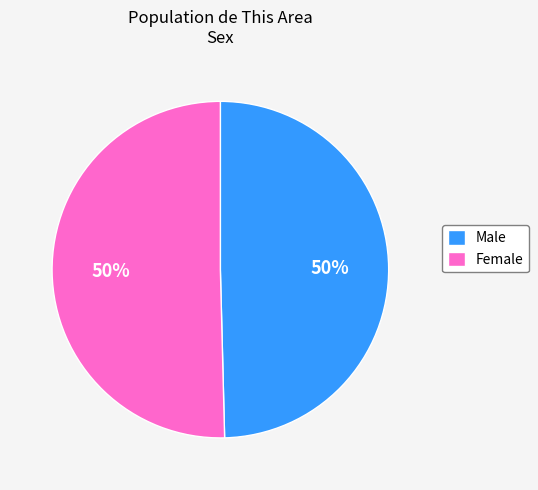

To the nearest percent, what is the combined percentage of Female and Male?

100%